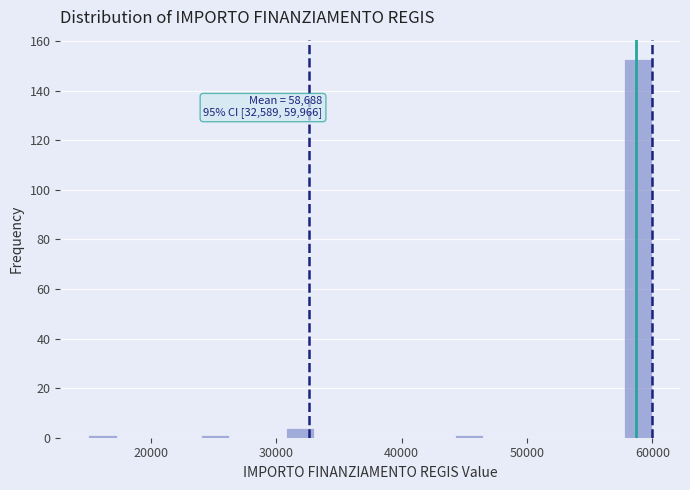

Around what value on the x-axis is the tallest bar? Give the approximate position of its centre, as read against the axis.

59000